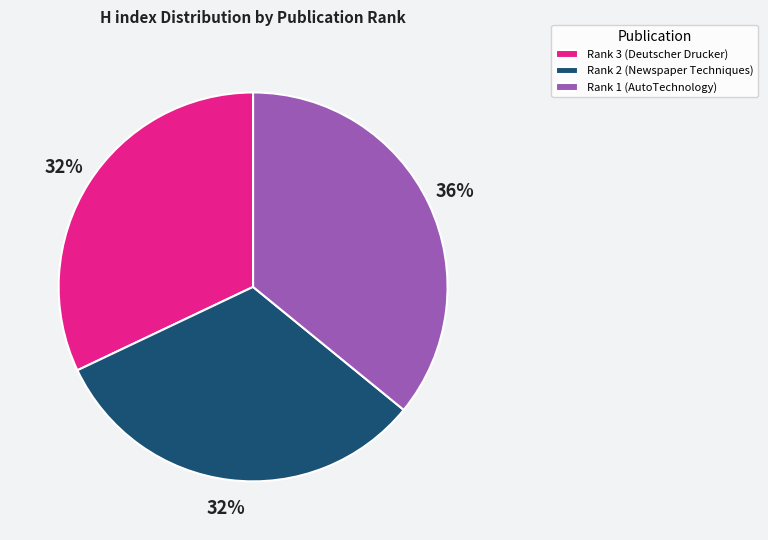

Between Rank 1 (AutoTechnology) and Rank 3 (Deutscher Drucker), which is larger?

Rank 1 (AutoTechnology)